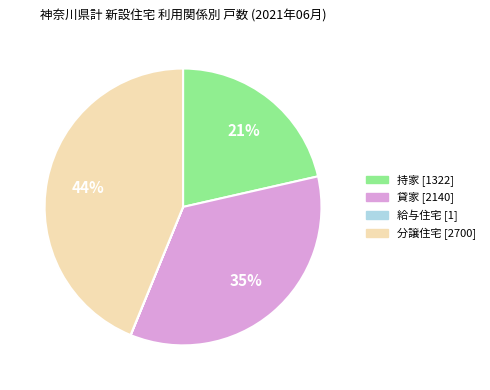

Is it true that 貸家 is 48% of the pie?

False